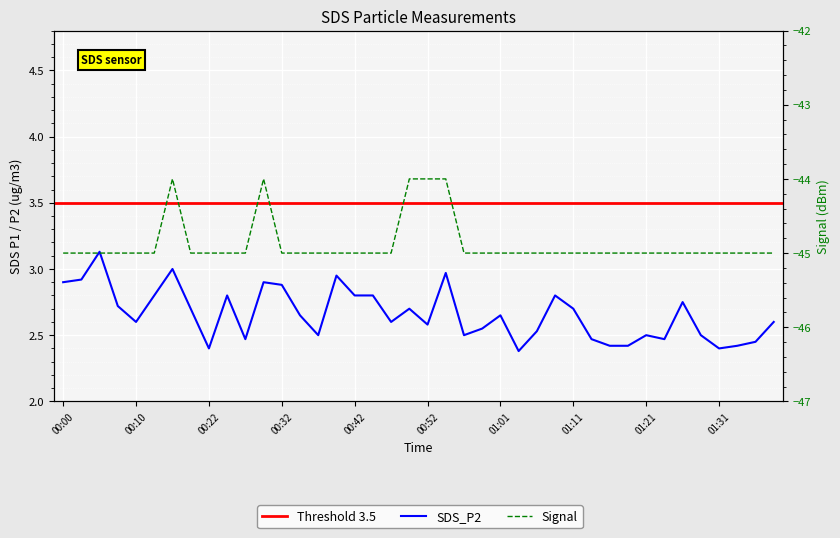

At which category does the data reach its first local peak?

00:05